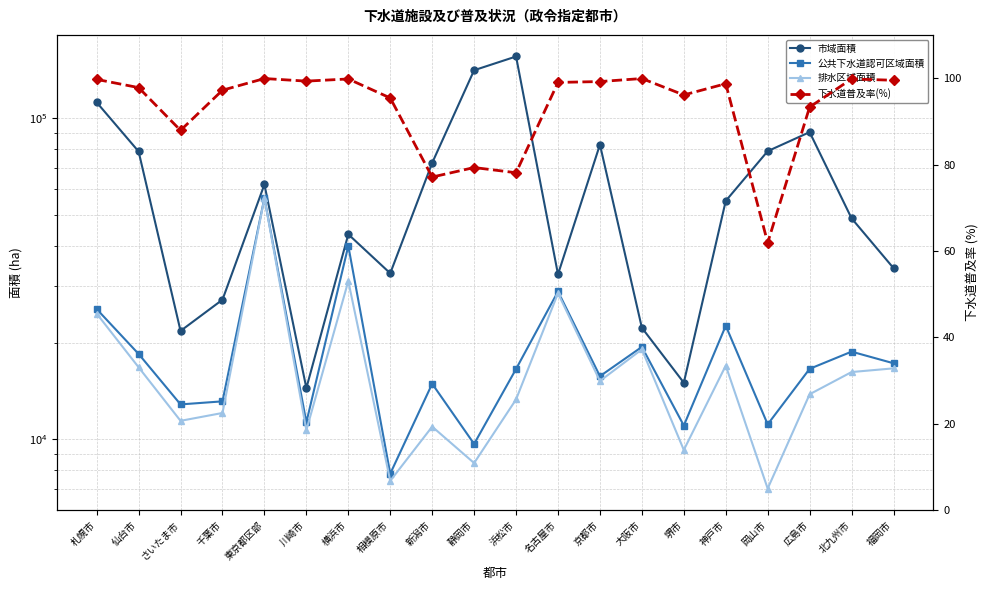

Reading right to left, transcribe all the data shown in this chart.

市域面積: 福岡市=34132.0	北九州市=48789.0	広島市=90541.0	岡山市=78991.0	神戸市=55283.0	堺市=14999.0	大阪市=22247.0	京都市=82790.0	名古屋市=32643.0	浜松市=155804.0	静岡市=141185.0	新潟市=72610.0	相模原市=32884.0	横浜市=43498.0	川崎市=14435.0	東京都区部=62198.0	千葉市=27208.0	さいたま市=21749.0	仙台市=78809.0	札幌市=112112.0
公共下水道認可区域面積: 福岡市=17244.0	北九州市=18743.0	広島市=16568.0	岡山市=11125.0	神戸市=22573.0	堺市=11027.0	大阪市=19391.0	京都市=15716.0	名古屋市=28858.0	浜松市=16550.0	静岡市=9666.0	新潟市=14888.0	相模原市=7808.0	横浜市=40030.0	川崎市=11288.0	東京都区部=56451.0	千葉市=13121.0	さいたま市=12835.9	仙台市=18437.0	札幌市=25439.0
排水区域面積: 福岡市=16627.0	北九州市=16191.0	広島市=13806.0	岡山市=7017.0	神戸市=16954.0	堺市=9255.0	大阪市=19050.0	京都市=15183.0	名古屋市=28505.0	浜松市=13301.0	静岡市=8428.0	新潟市=10943.0	相模原市=7416.0	横浜市=31088.0	川崎市=10663.0	東京都区部=56375.0	千葉市=12071.0	さいたま市=11409.2	仙台市=16755.0	札幌市=24626.0
下水道普及率(%): 福岡市=99.5	北九州市=99.8	広島市=93.3	岡山市=61.9	神戸市=98.7	堺市=96.1	大阪市=99.9	京都市=99.2	名古屋市=99.0	浜松市=78.1	静岡市=79.3	新潟市=77.1	相模原市=95.4	横浜市=99.8	川崎市=99.3	東京都区部=99.9	千葉市=97.2	さいたま市=87.9	仙台市=97.8	札幌市=99.7